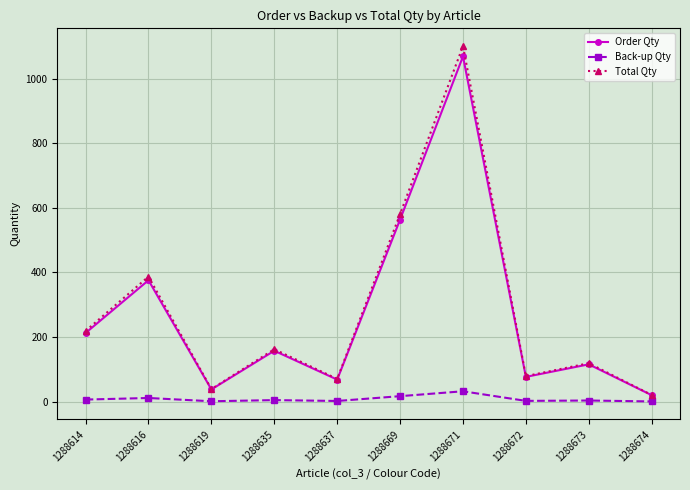

What is the approximate value of Total Qty at 1288672?

78.9